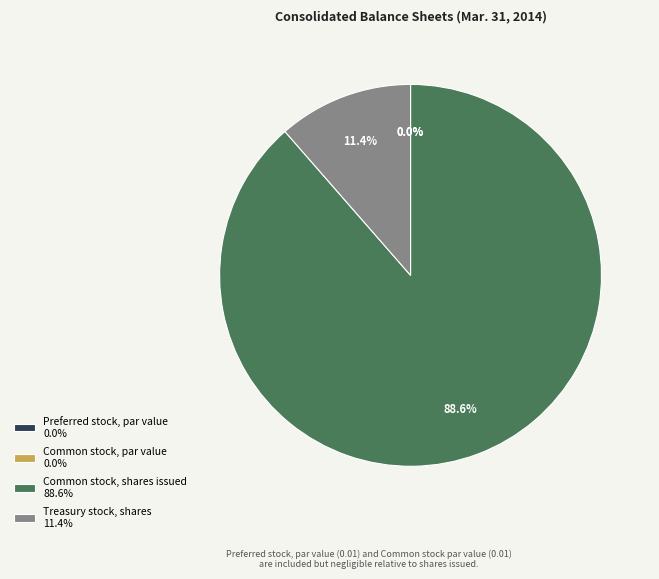

Approximately how many times larger is the value at Treasury stock, shares compared to Common stock, shares issued?

0.1